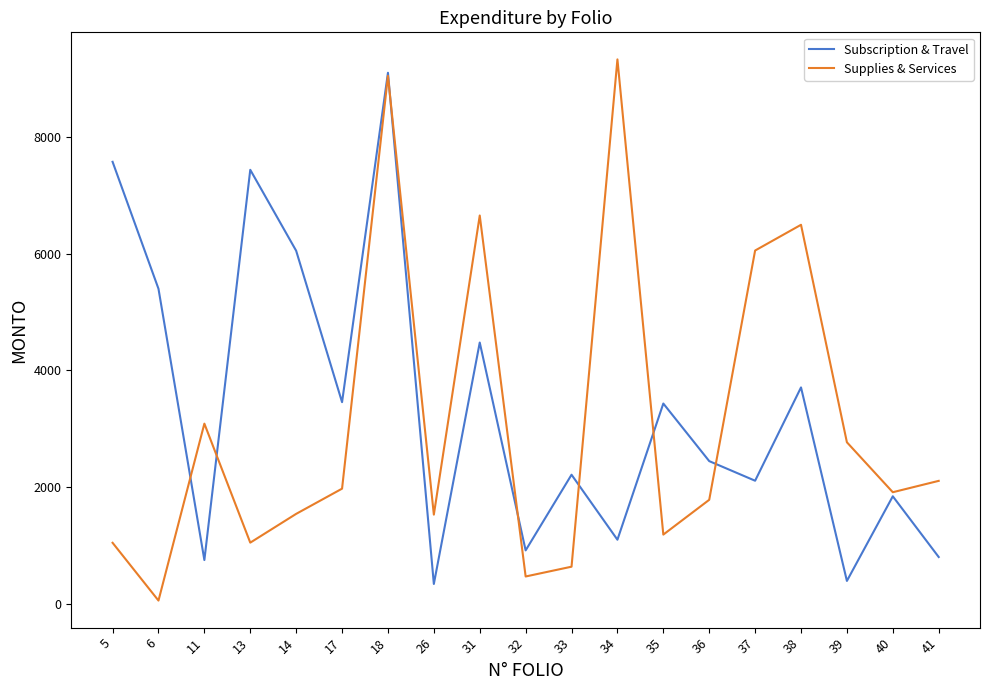

Between 11 and 33, which series saw the biggest shift?

Supplies & Services